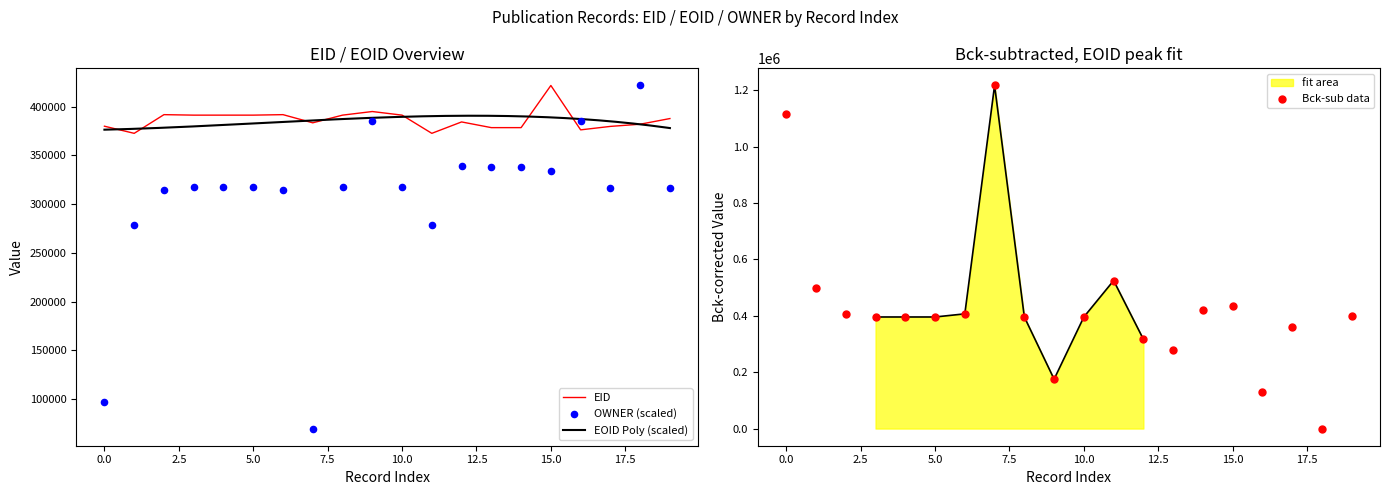

Is it true that EID equals 194365 at 0.0?

False